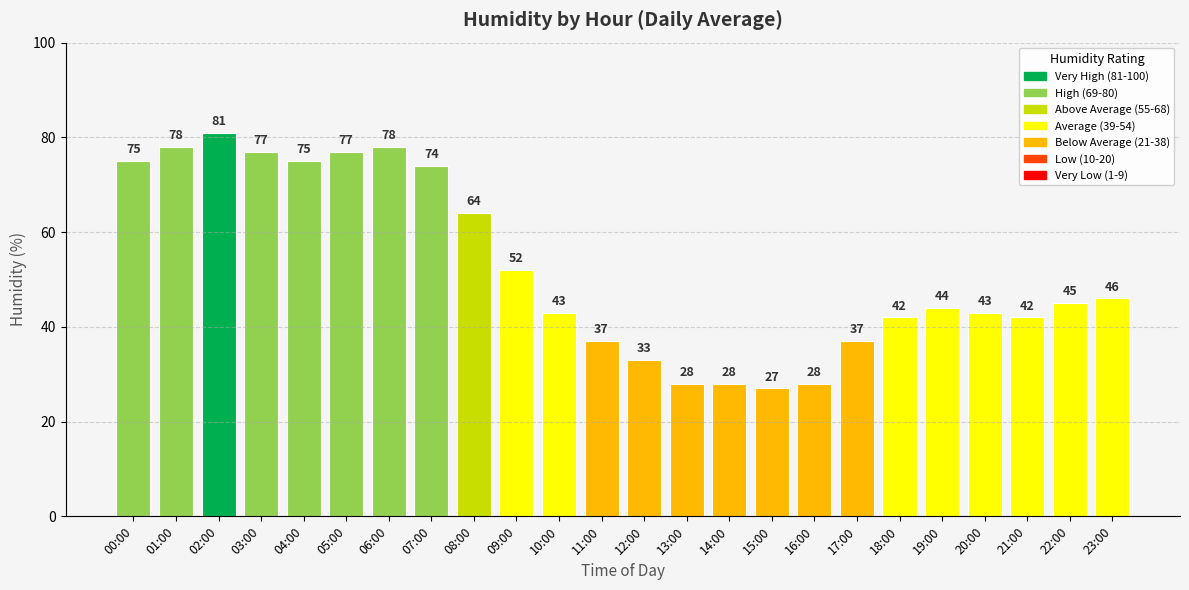

Which has a higher value, 16:00 or 04:00?

04:00